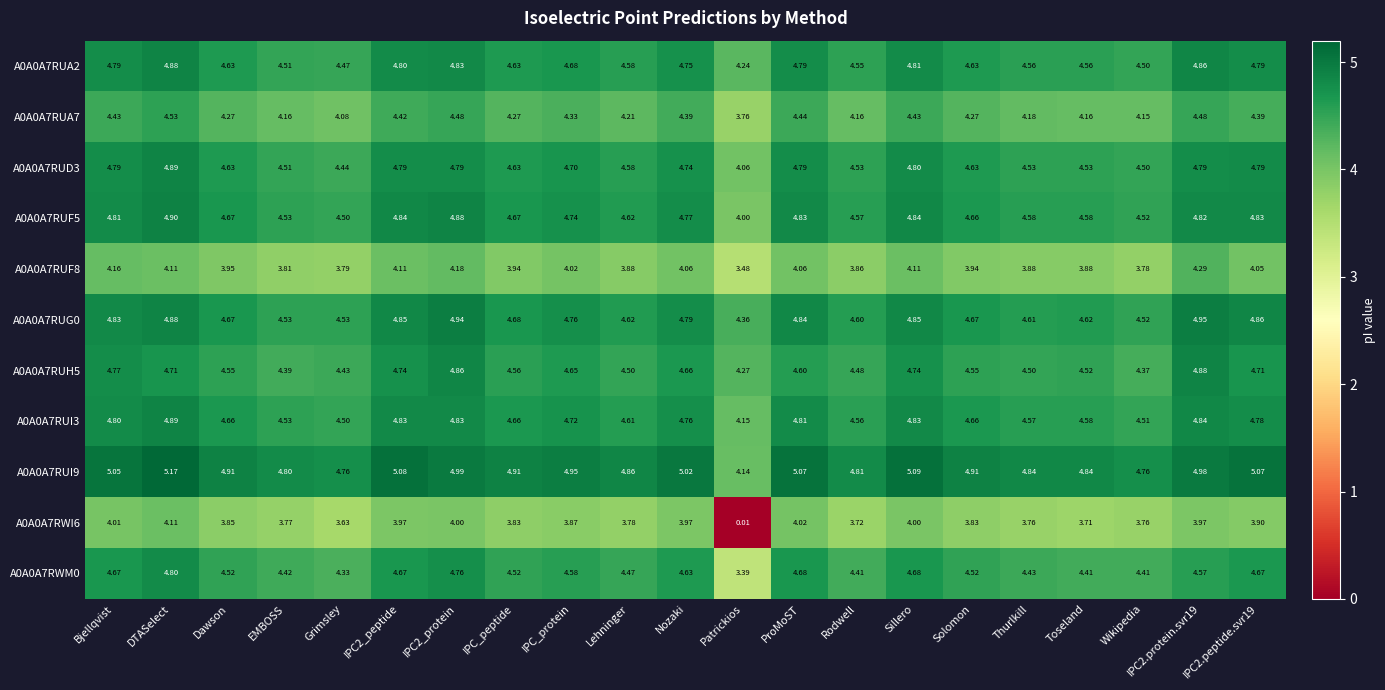

How many distinct data groups are displayed?

11